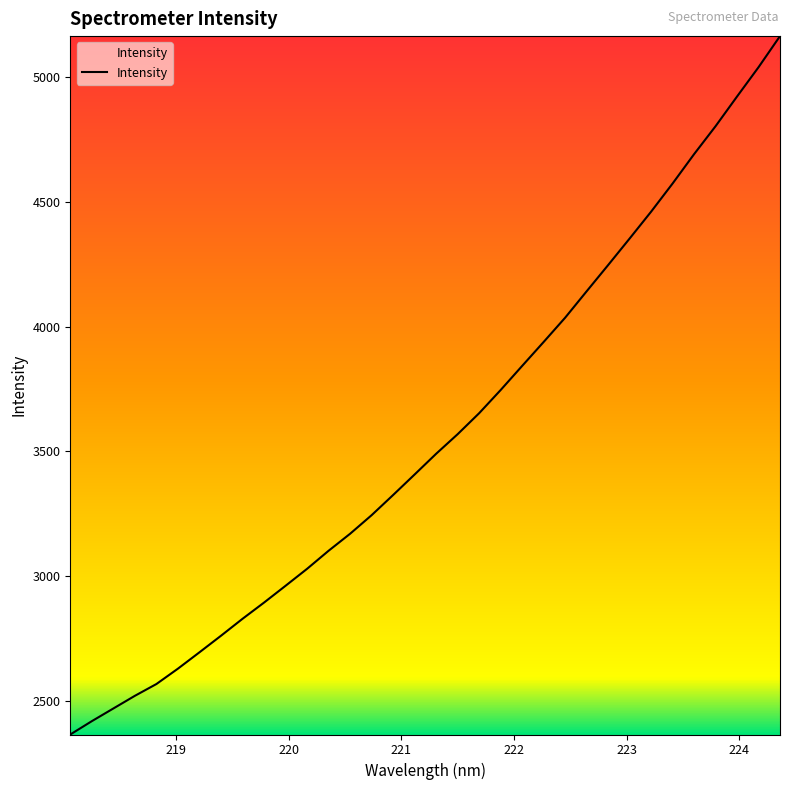

What is the difference between the maximum and minimum values?

2801.7